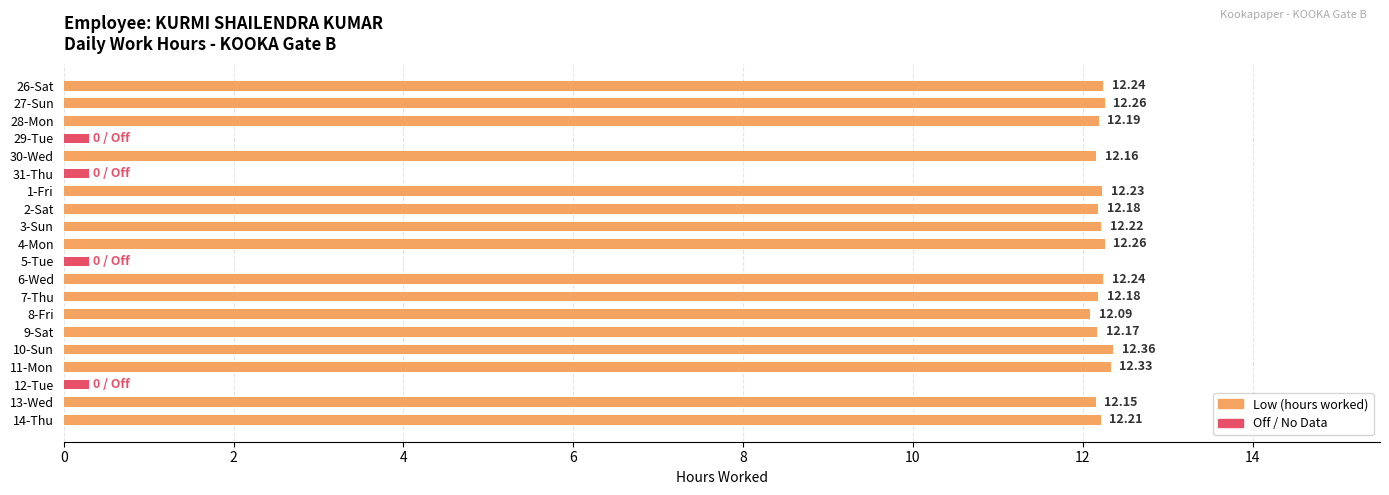

At which label does the data first exceed 12?

26-Sat